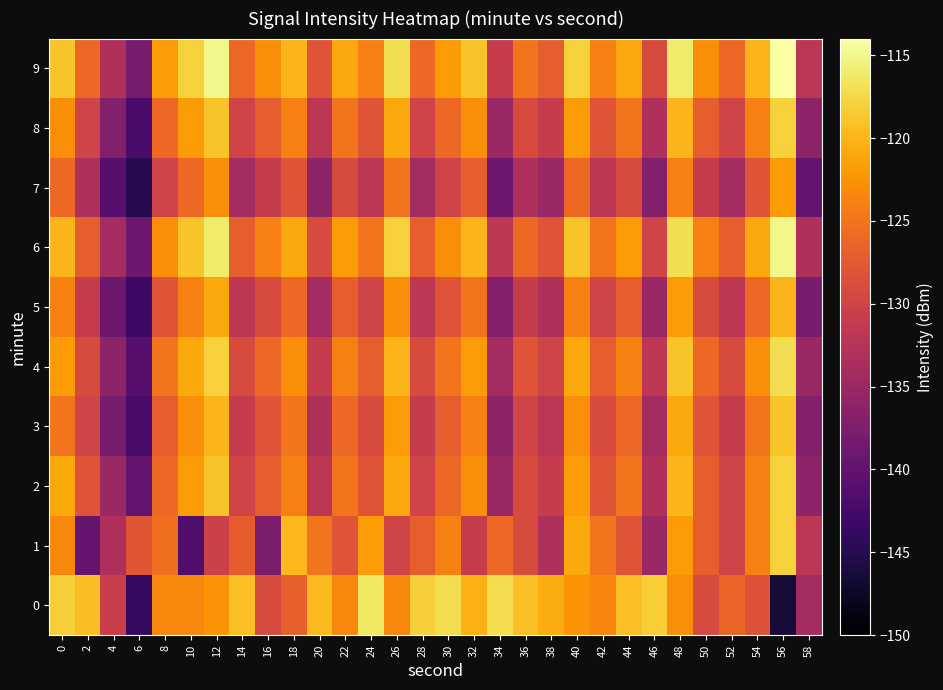

At 22, list the series in order from smallest to largest.

7, 1, 5, 3, 2, 8, 4, 0, 6, 9